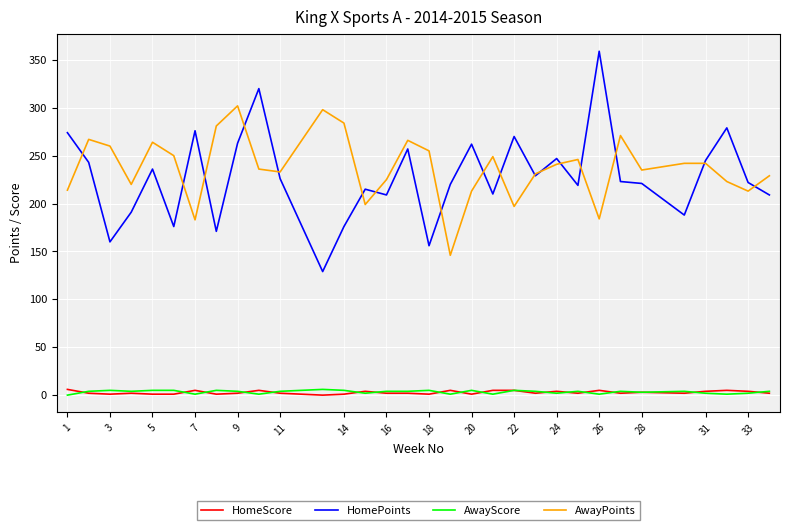

What is the minimum value for AwayPoints?

146